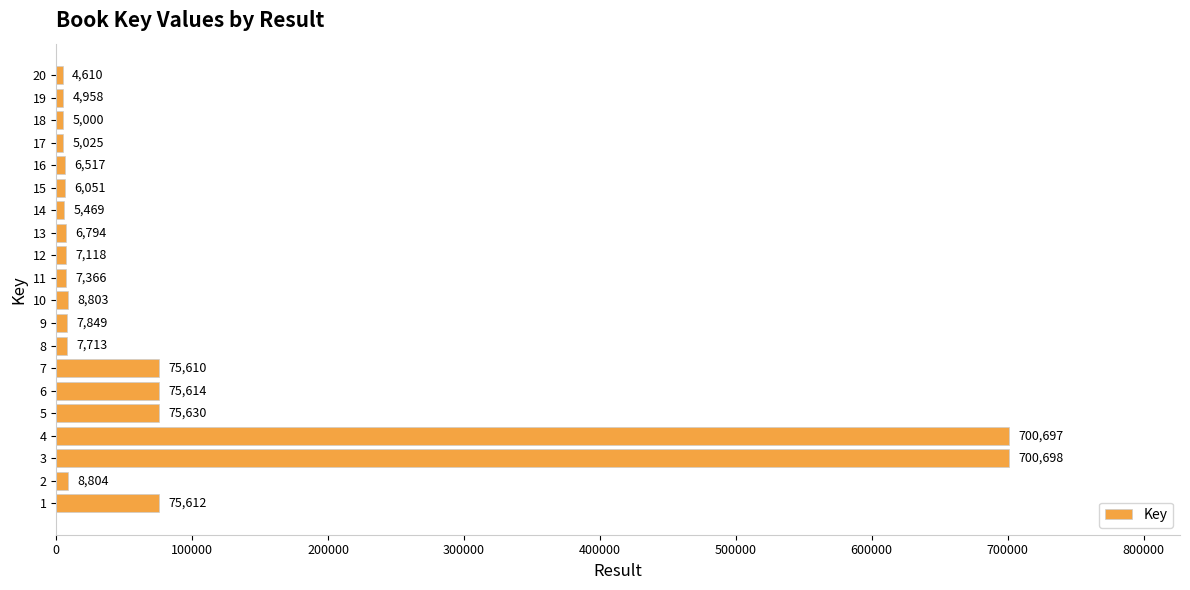

Is it true that the value at 5 is 75630?

True